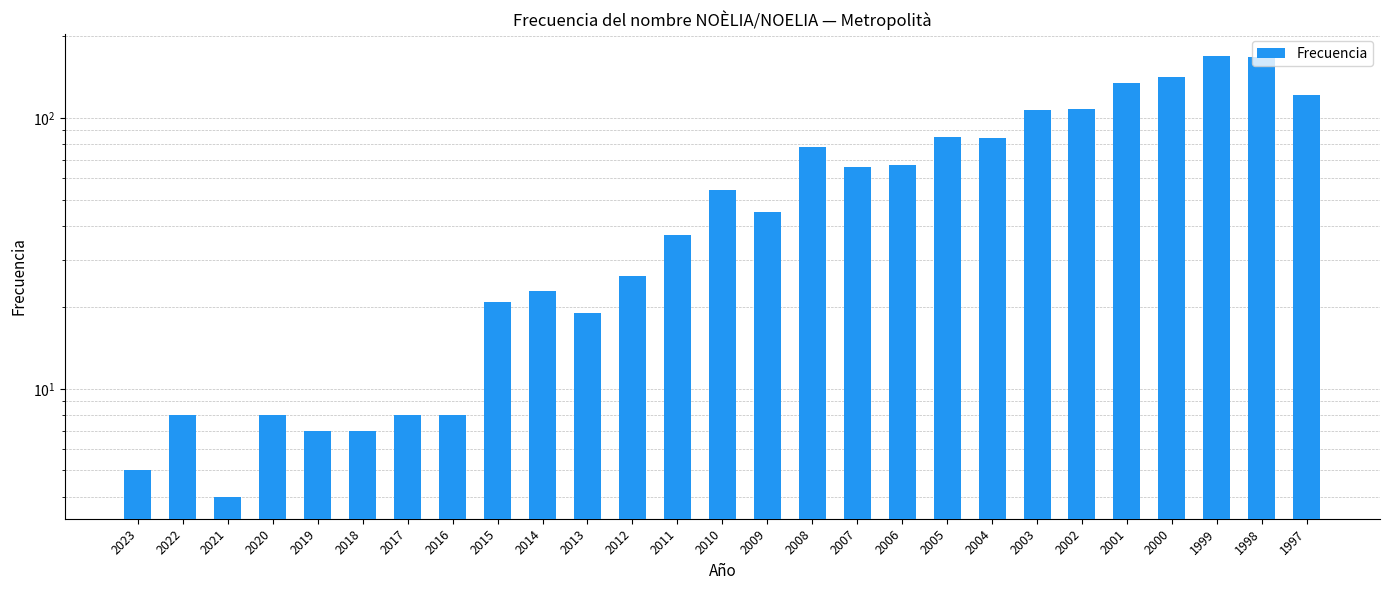

The chart shows a value of 12 at 2022. True or false?

False